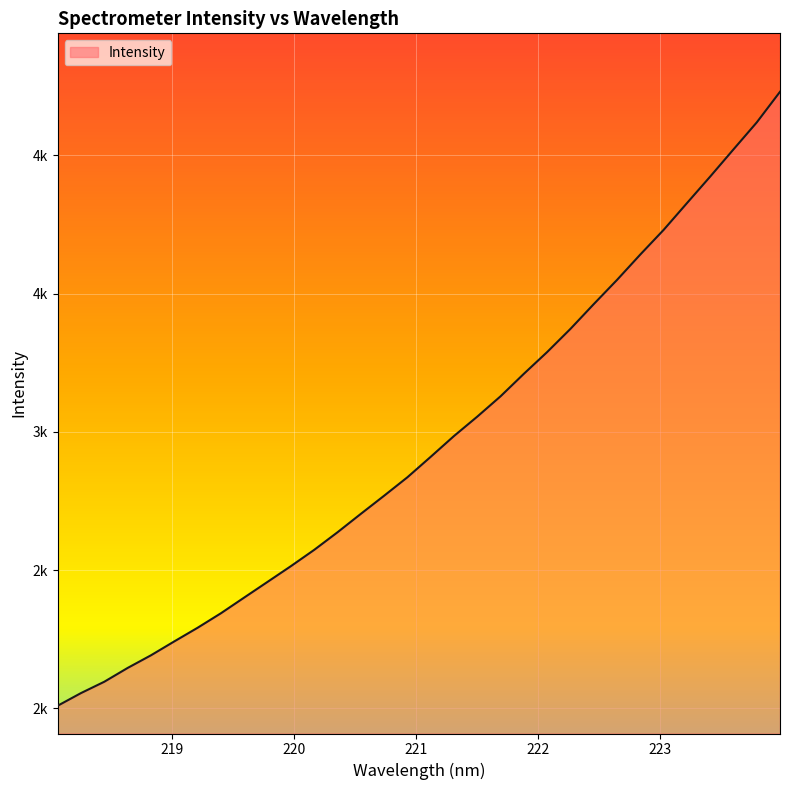

List the labels in order of value, largest first.

223.9802, 223.7895, 223.5987, 223.408, 223.2172, 223.0264, 222.8355, 222.6447, 222.4538, 222.263, 222.0721, 221.8812, 221.6902, 221.4993, 221.3083, 221.1174, 220.9264, 220.7354, 220.5444, 220.3533, 220.1623, 219.9712, 219.7801, 219.589, 219.3979, 219.2067, 219.0156, 218.8244, 218.6332, 218.442, 218.2508, 218.0596